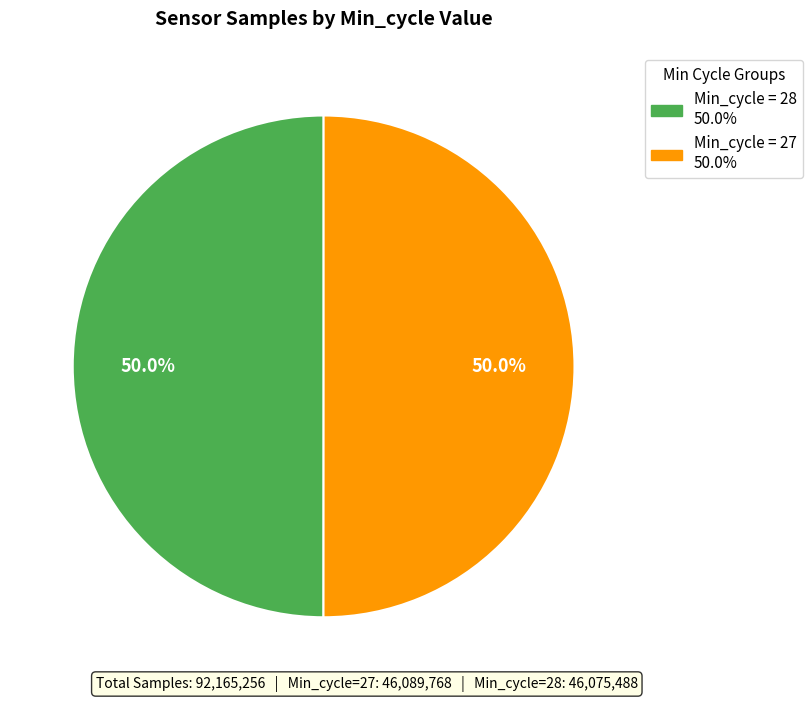

To the nearest percent, what is the average slice percentage?

50%